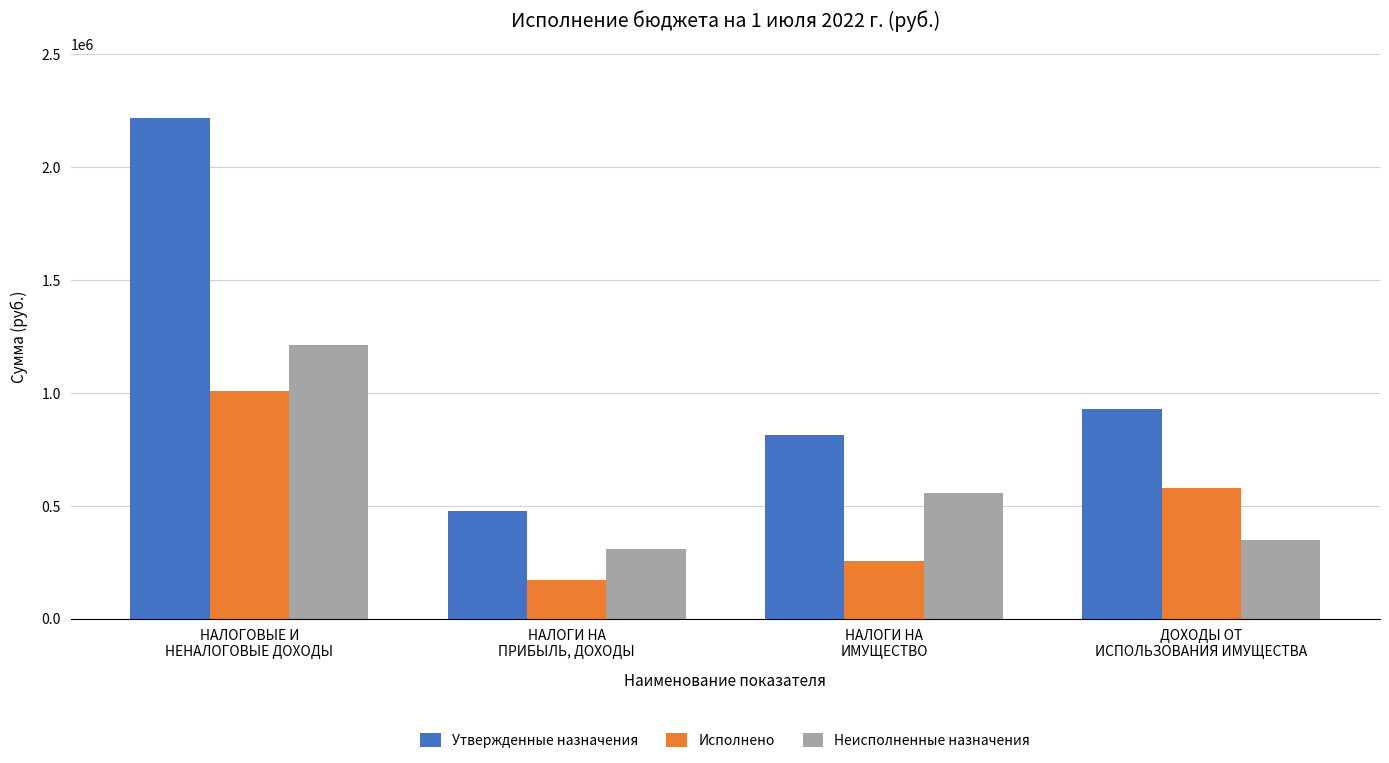

Reading left to right, list all the values displayed in this chart.

Утвержденные назначения: НАЛОГОВЫЕ И
НЕНАЛОГОВЫЕ ДОХОДЫ=2215500.0	НАЛОГИ НА
ПРИБЫЛЬ, ДОХОДЫ=476000.0	НАЛОГИ НА
ИМУЩЕСТВО=812000.0	ДОХОДЫ ОТ
ИСПОЛЬЗОВАНИЯ ИМУЩЕСТВА=927500.0
Исполнено: НАЛОГОВЫЕ И
НЕНАЛОГОВЫЕ ДОХОДЫ=1005847.1	НАЛОГИ НА
ПРИБЫЛЬ, ДОХОДЫ=170059.6	НАЛОГИ НА
ИМУЩЕСТВО=256086.7	ДОХОДЫ ОТ
ИСПОЛЬЗОВАНИЯ ИМУЩЕСТВА=579700.8
Неисполненные назначения: НАЛОГОВЫЕ И
НЕНАЛОГОВЫЕ ДОХОДЫ=1211476.1	НАЛОГИ НА
ПРИБЫЛЬ, ДОХОДЫ=305927.4	НАЛОГИ НА
ИМУЩЕСТВО=557749.5	ДОХОДЫ ОТ
ИСПОЛЬЗОВАНИЯ ИМУЩЕСТВА=347799.2